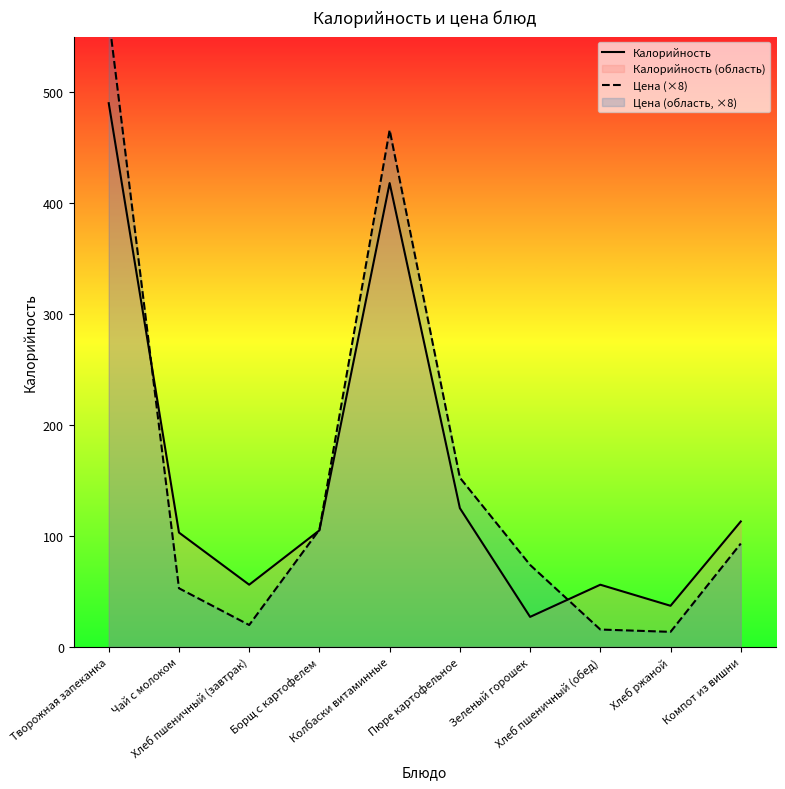

Reading left to right, list all the values displayed in this chart.

Калорийность: Творожная запеканка=490.0	Чай с молоком=103.0	Хлеб пшеничный (завтрак)=56.0	Борщ с картофелем=105.0	Колбаски витаминные=418.0	Пюре картофельное=125.0	Зеленый горошек=27.0	Хлеб пшеничный (обед)=56.0	Хлеб ржаной=37.0	Компот из вишни=113.0
Цена (×8): Творожная запеканка=567.5	Чай с молоком=52.8	Хлеб пшеничный (завтрак)=19.7	Борщ с картофелем=105.6	Колбаски витаминные=465.8	Пюре картофельное=152.5	Зеленый горошек=73.8	Хлеб пшеничный (обед)=15.6	Хлеб ржаной=13.5	Компот из вишни=93.1